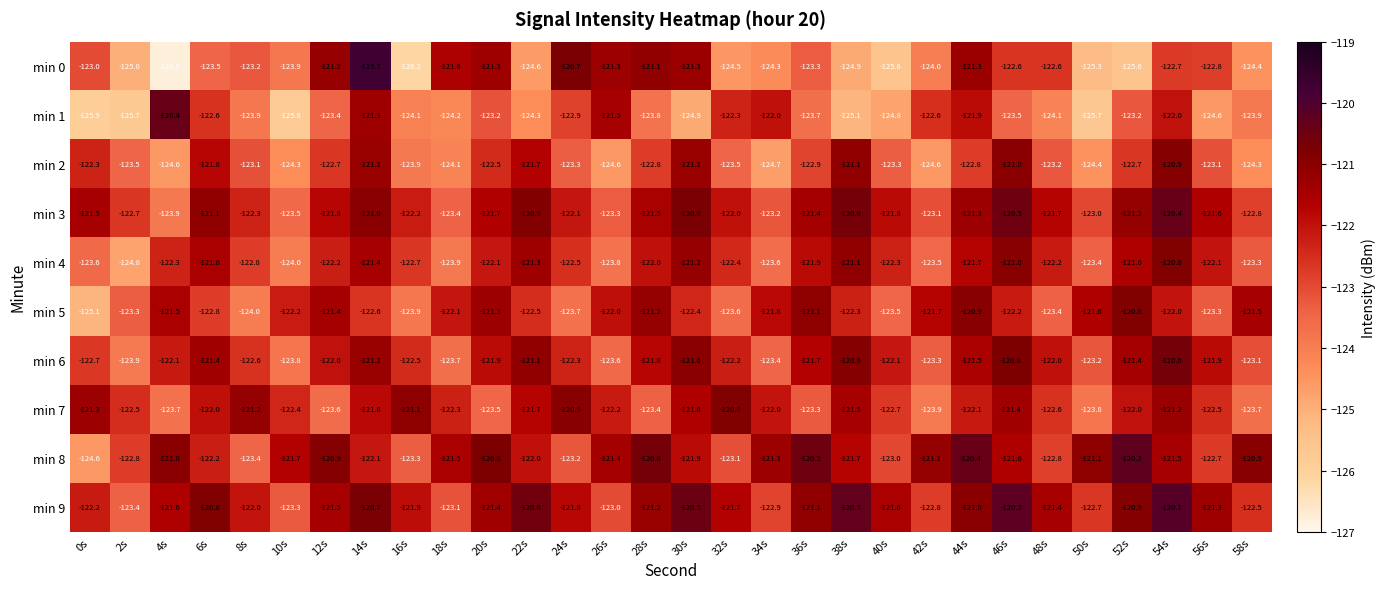

What is the average value of the min 7 series?

-122.3